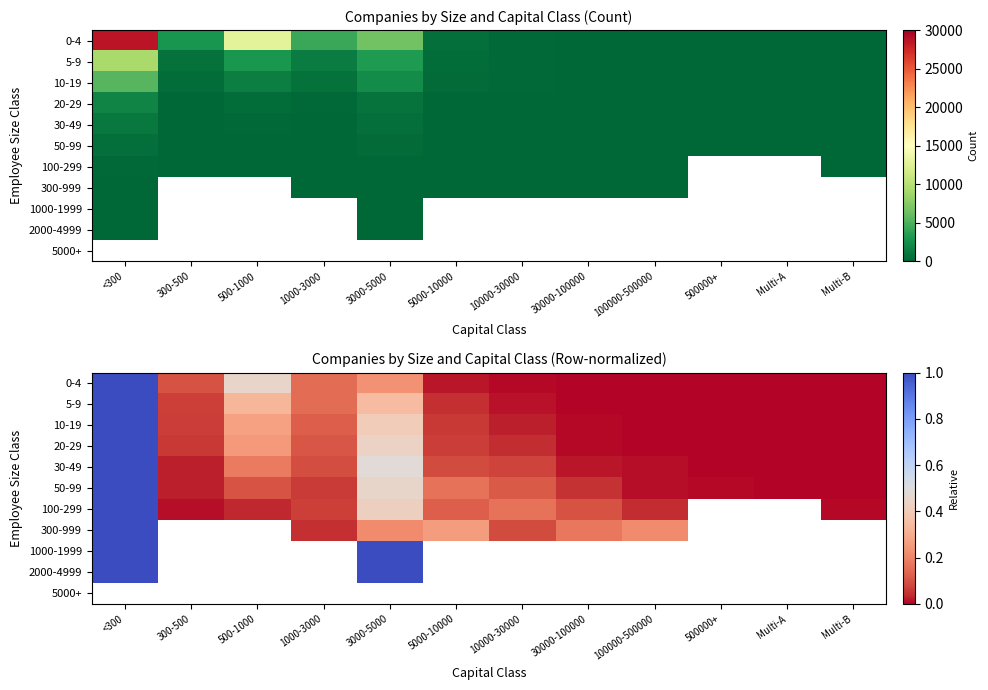

At which label is 5-9 closest to 0?

Multi-A